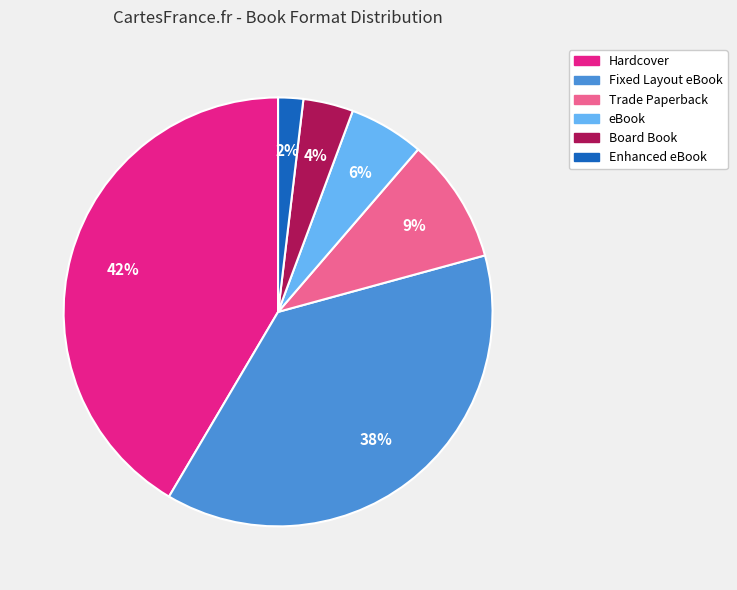

Which has a higher value, Trade Paperback or Board Book?

Trade Paperback